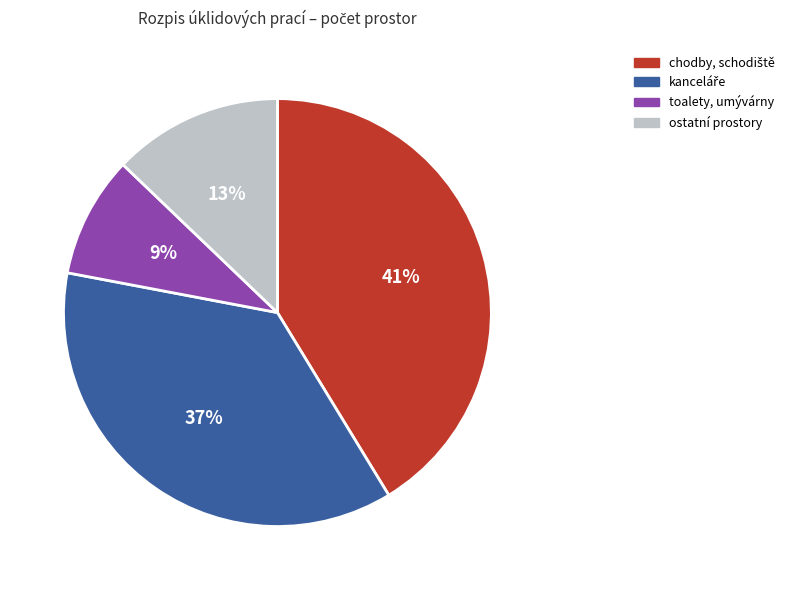

Combined, do toalety, umývárny and ostatní prostory account for over 50%?

No